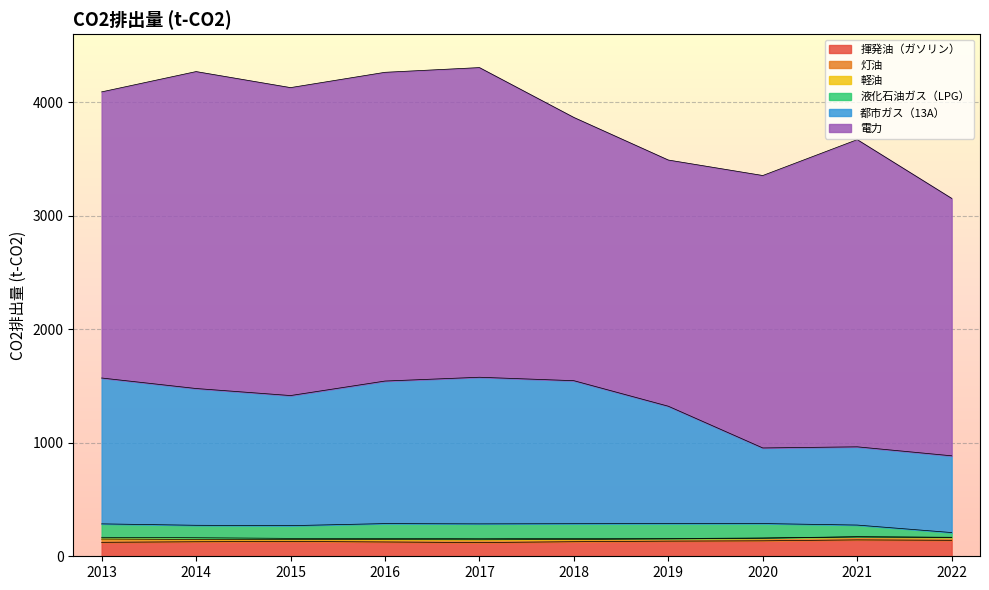

What is the maximum value for 揮発油（ガソリン）?

144.3